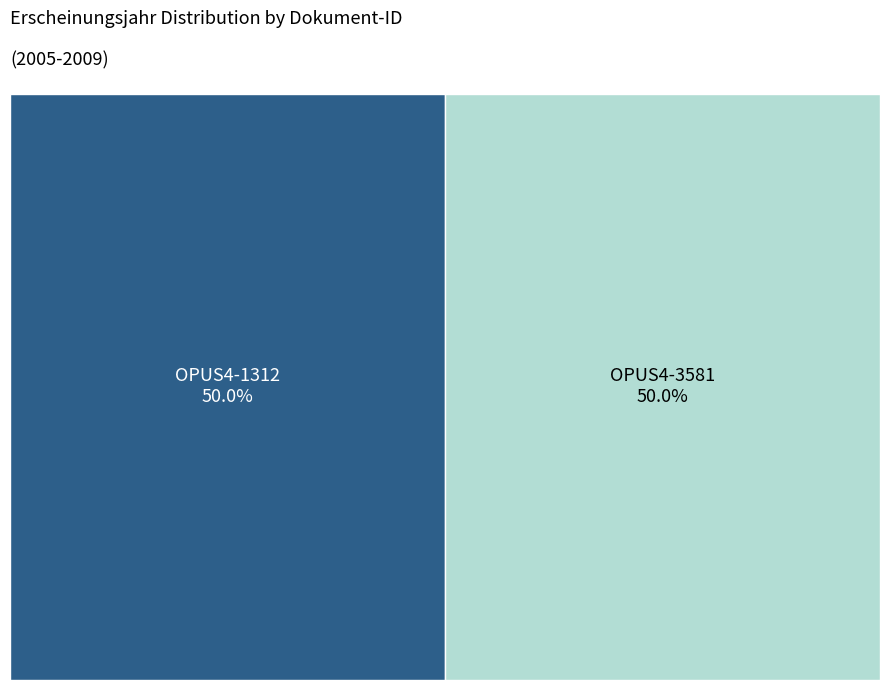

What is the ratio of the value at OPUS4-3581 to the value at OPUS4-1312?

1.0